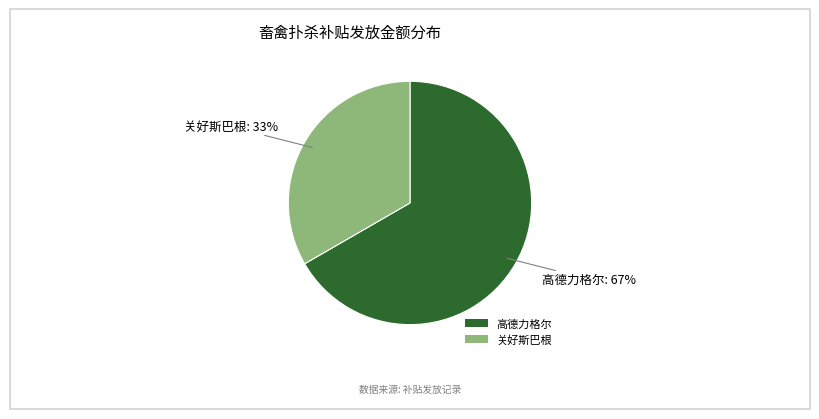

Which has a higher value, 关好斯巴根 or 高德力格尔?

高德力格尔